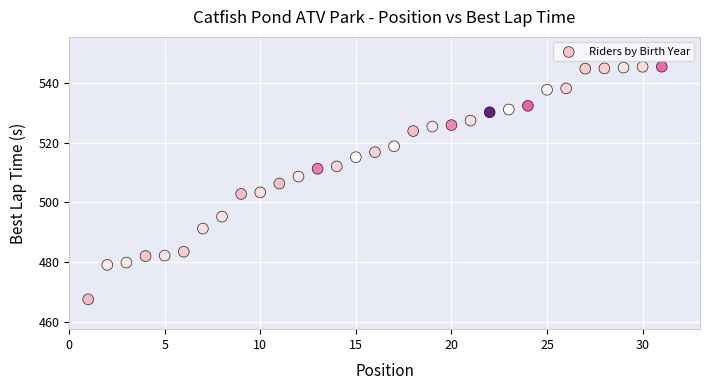

What is the range of Y values (max minus min)?

78.0